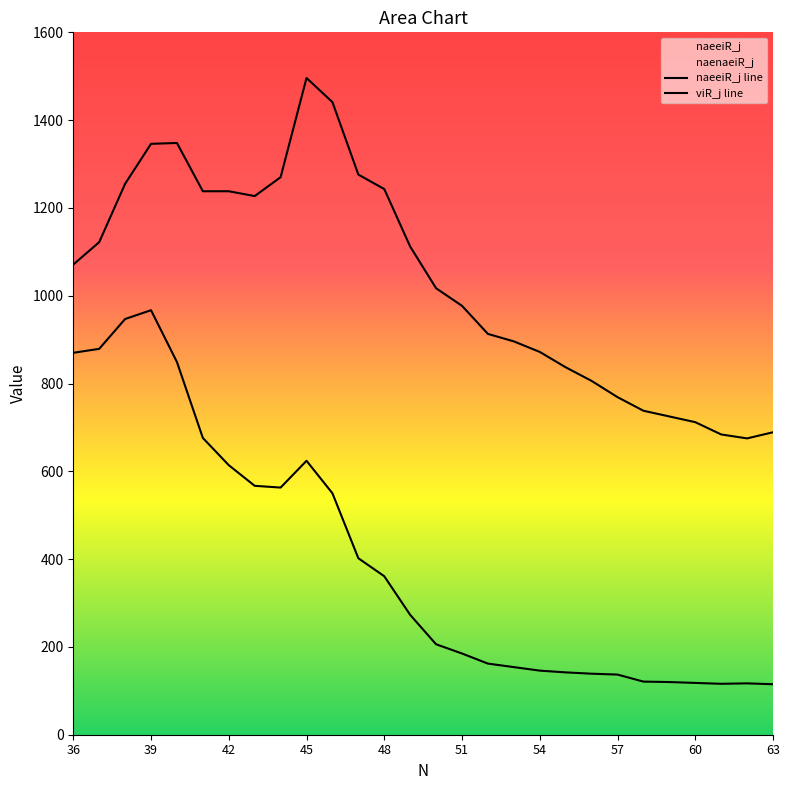

What is the difference between the second highest and second lowest values in the viR_j series?

757